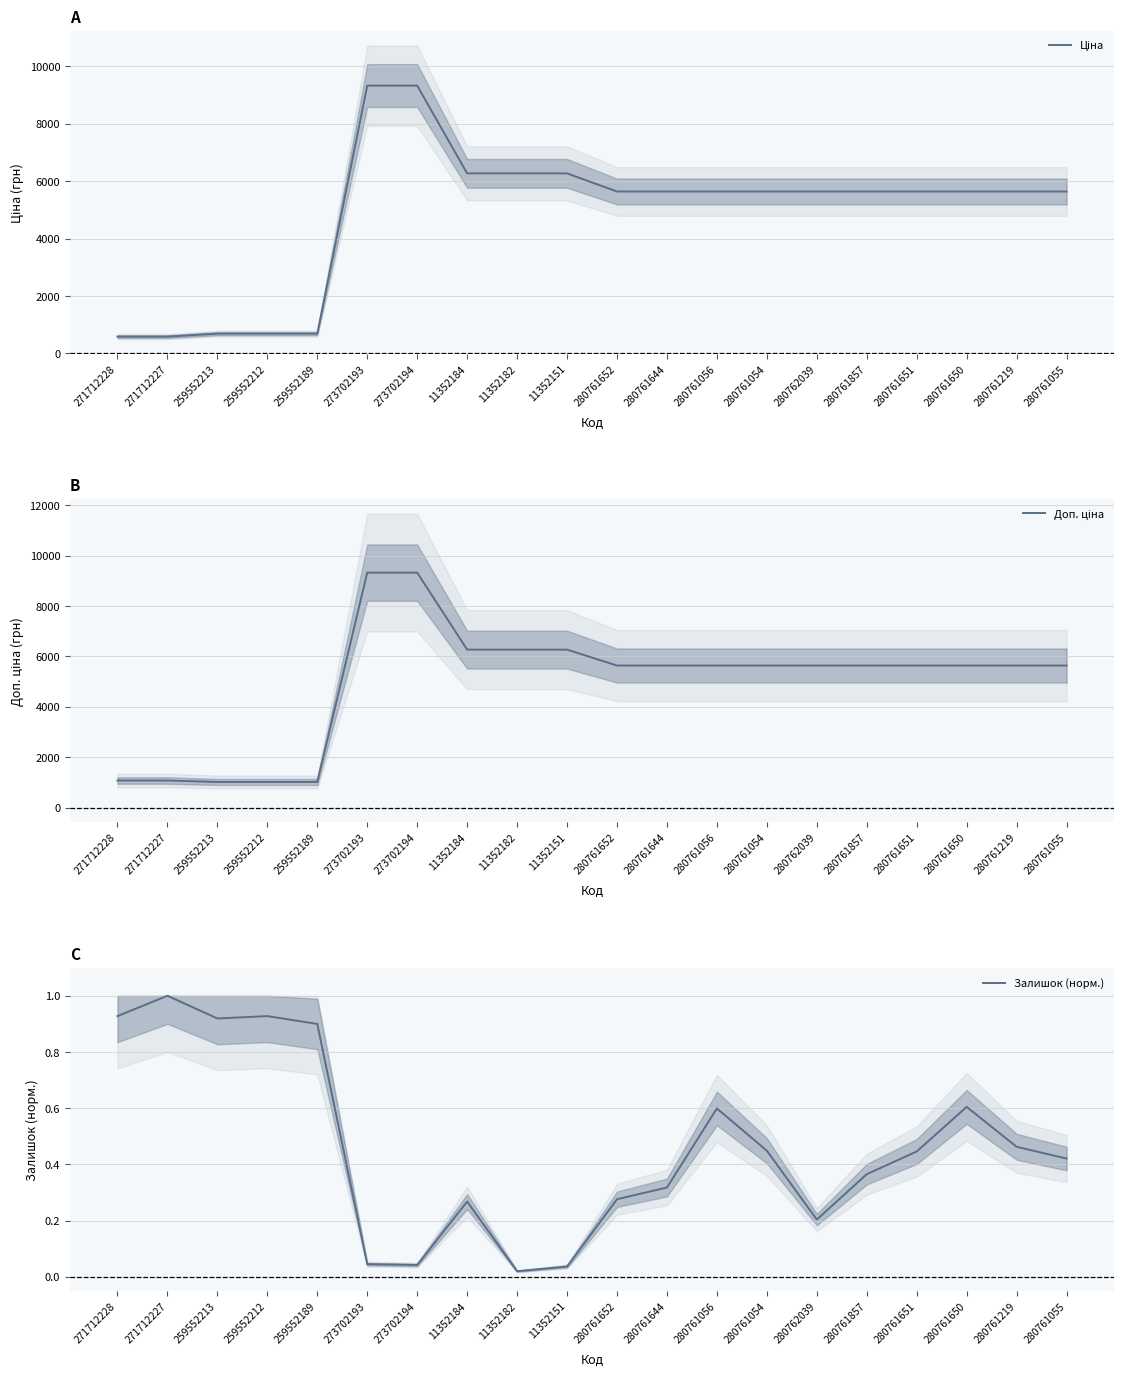

List the series in order of their peak value, highest first.

Ціна, Доп. ціна, Залишок (норм.)